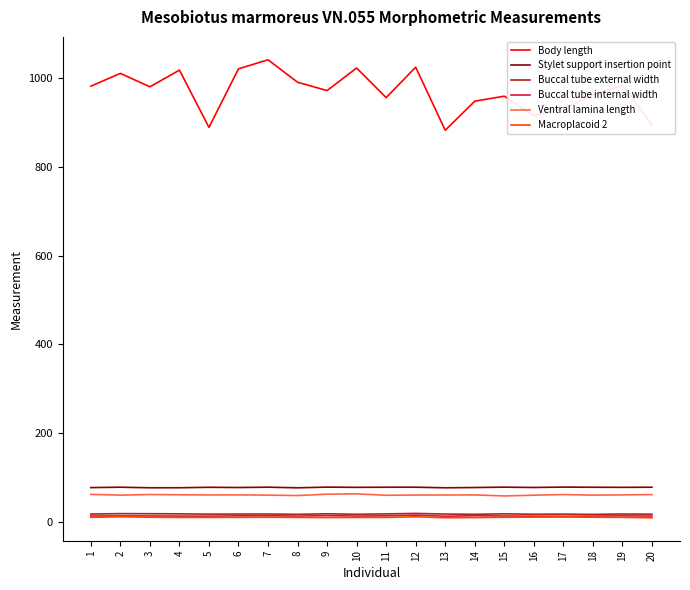

Is the value of Macroplacoid 2 at 9 greater than the value of Body length at 17?

No